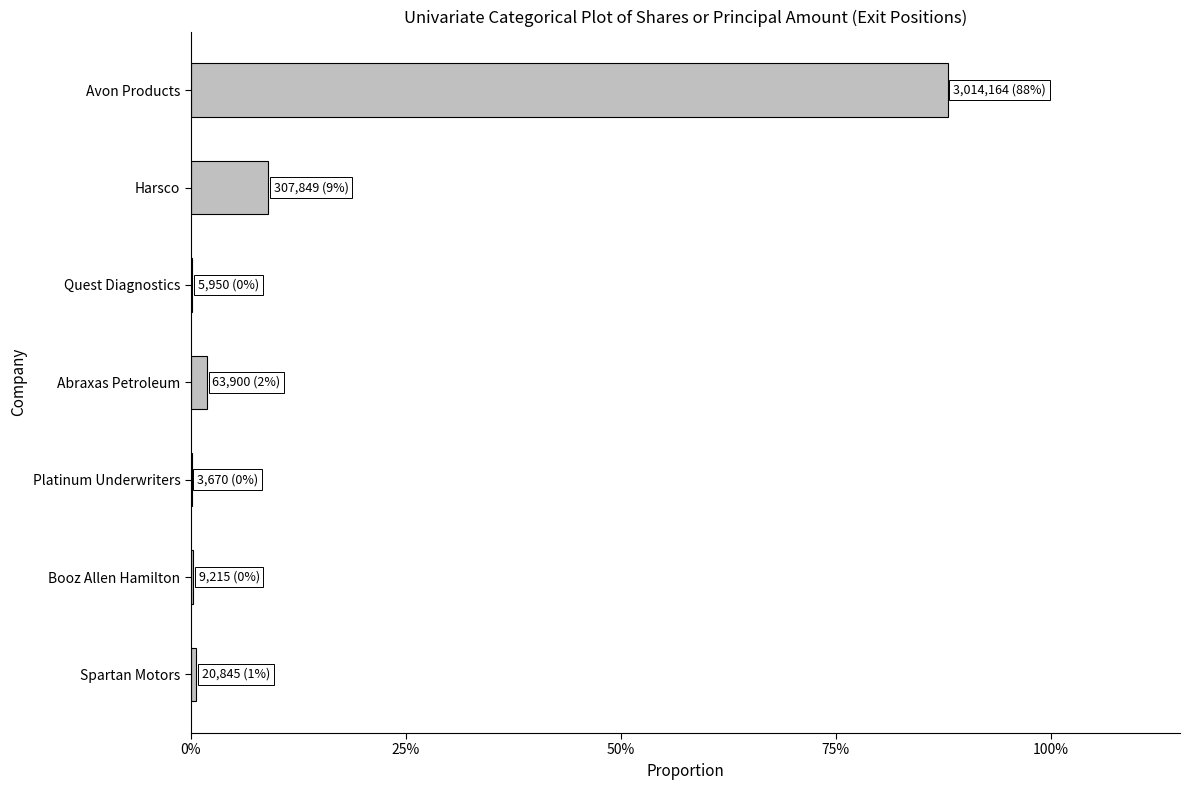

Are the bars horizontal?

Yes